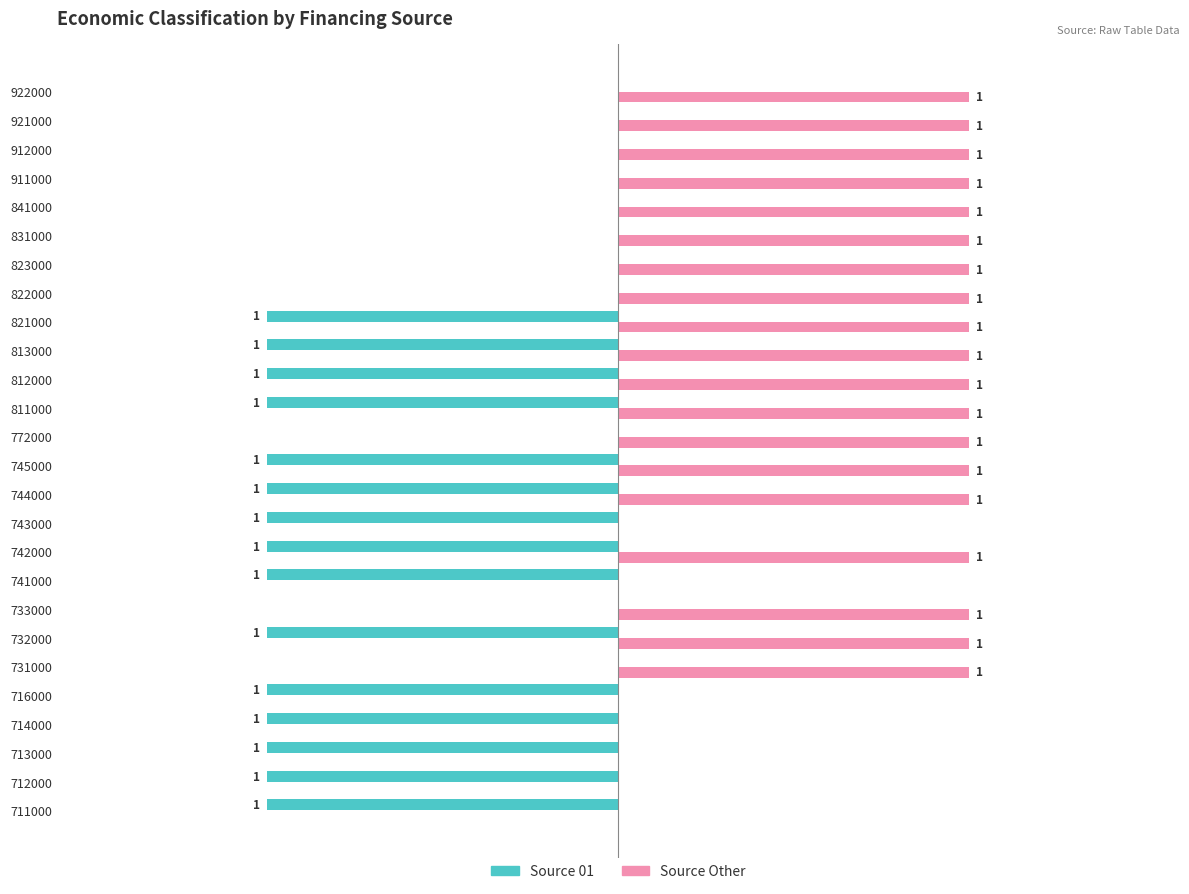

Which series has the largest total across all categories?

Source Other